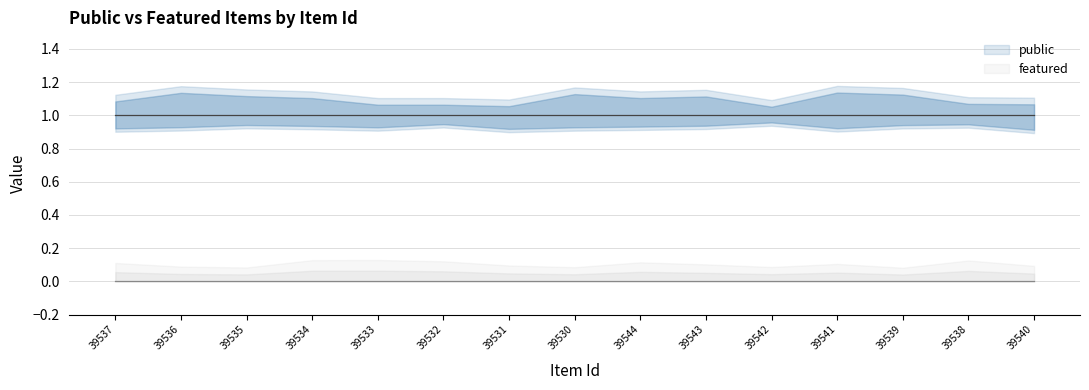

The value of public at 39536 is 1. True or false?

True